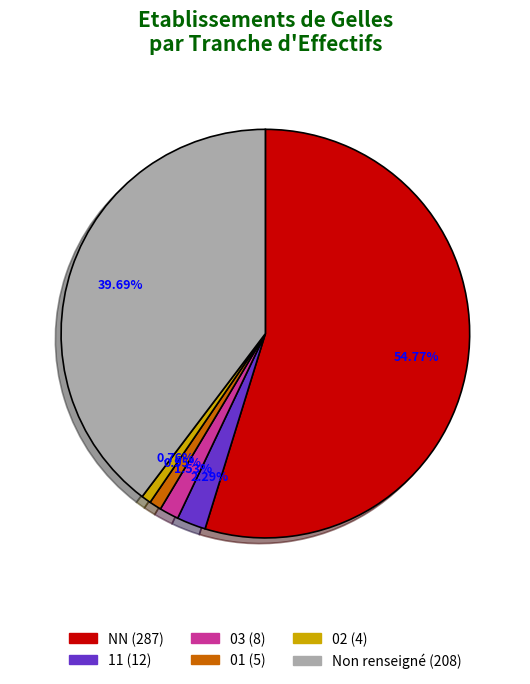

Is there any slice that represents more than half of the pie?

Yes